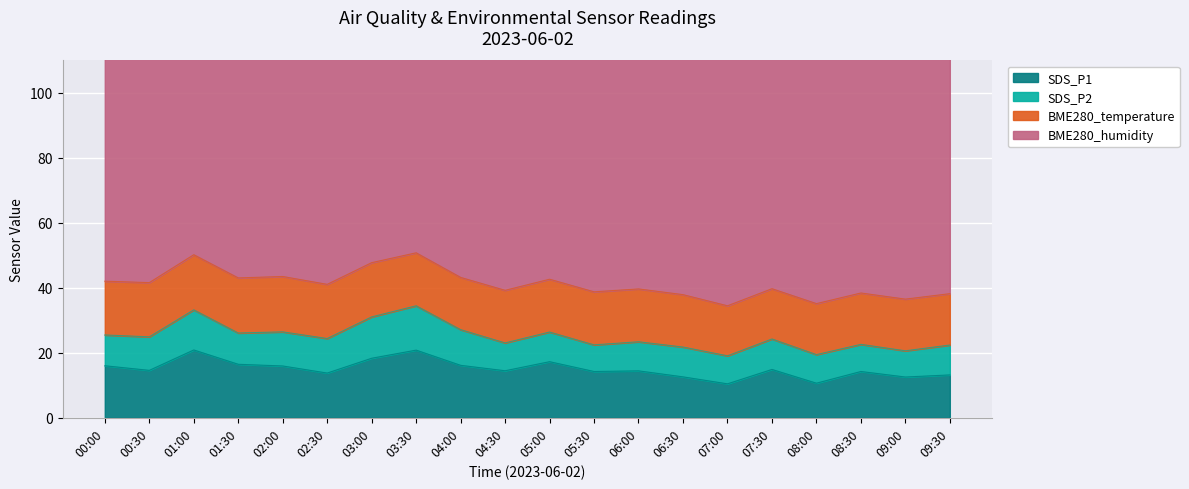

What is the difference between the highest and lowest values at 05:00?

70.8